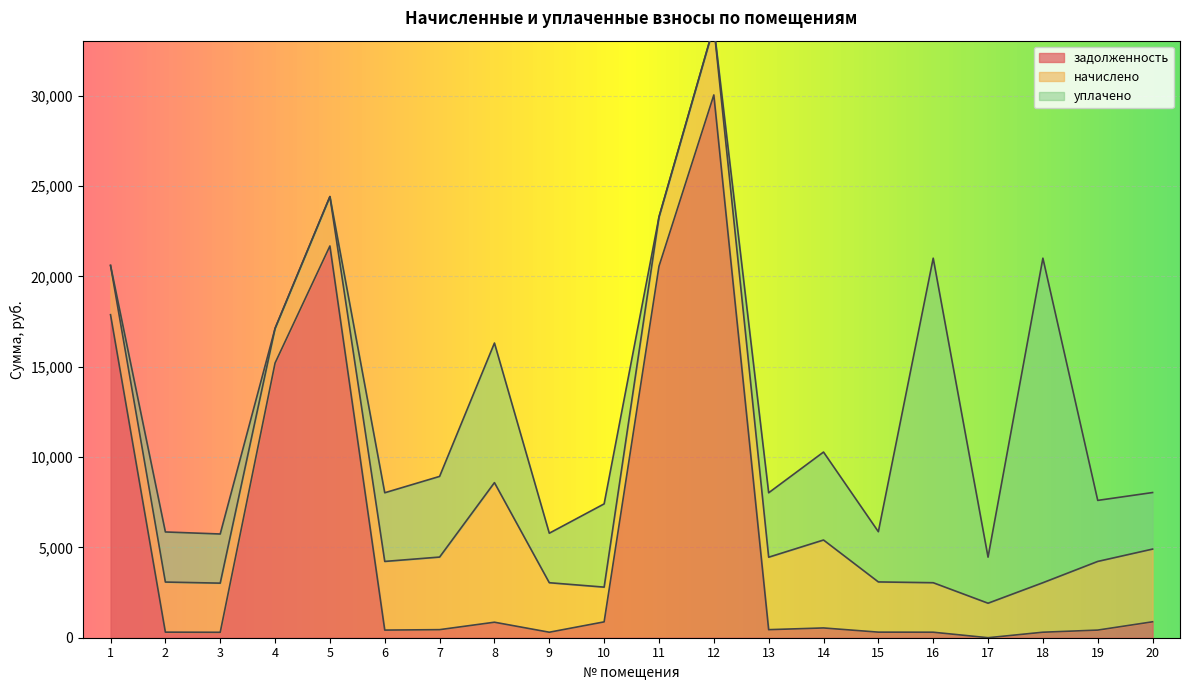

Is it true that уплачено equals 11262.9 at 16?

False